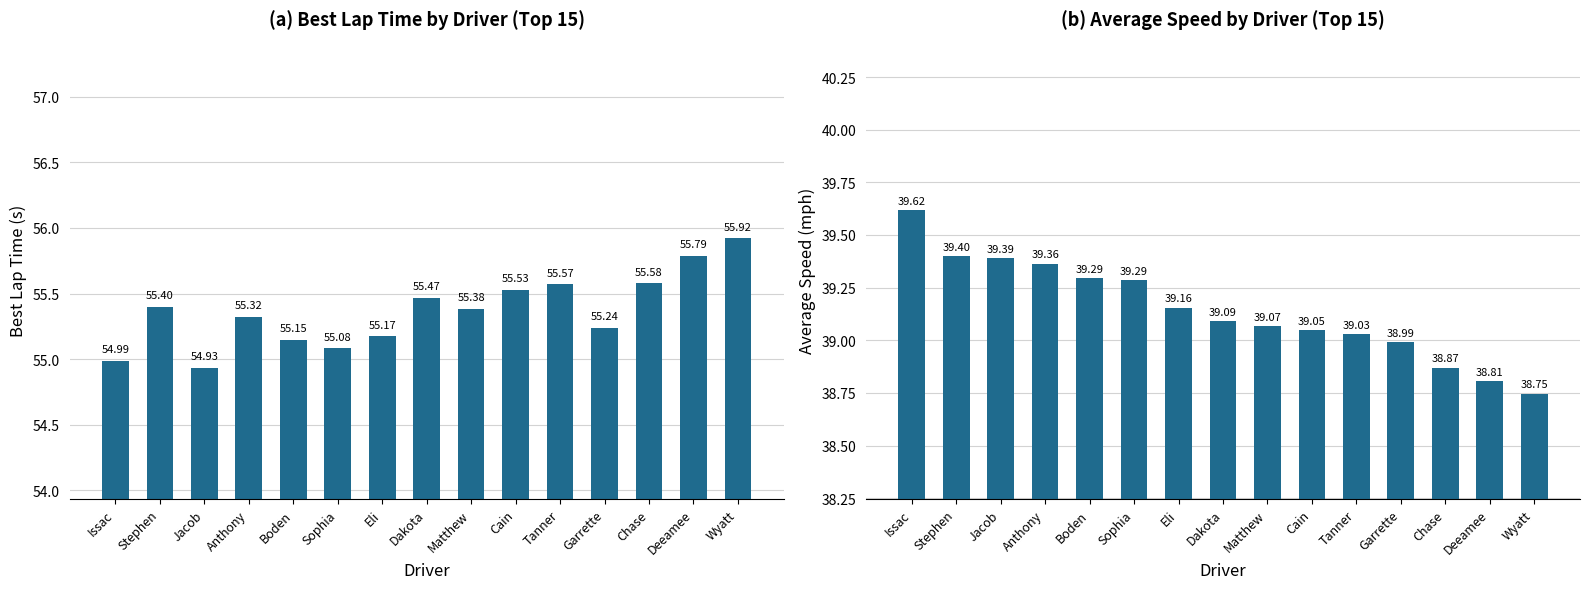

What is the label of the 4th bar from the right?

Garrette